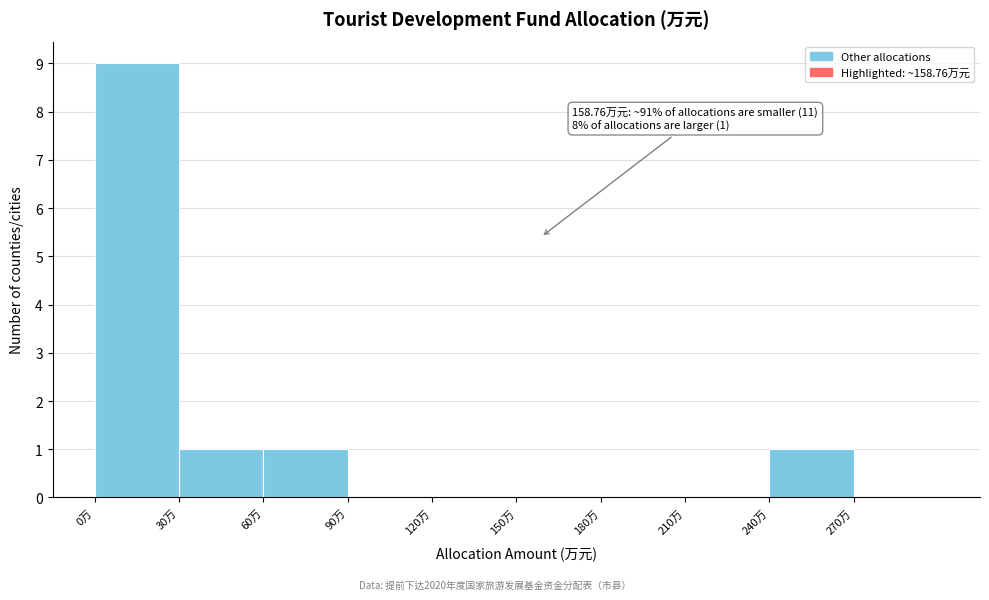

Which range on the x-axis has the tallest bar?

0 to 30